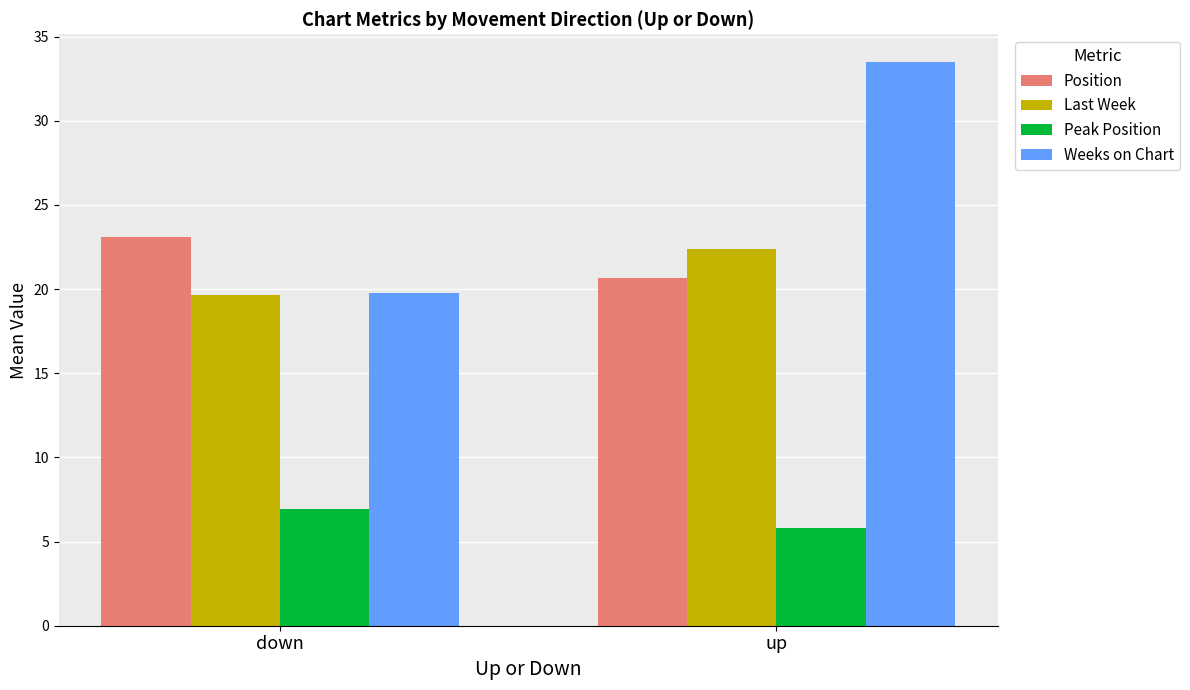

Reading right to left, extract all data points from this chart.

Position: up=20.7	down=23.1
Last Week: up=22.4	down=19.6
Peak Position: up=5.8	down=6.9
Weeks on Chart: up=33.5	down=19.8